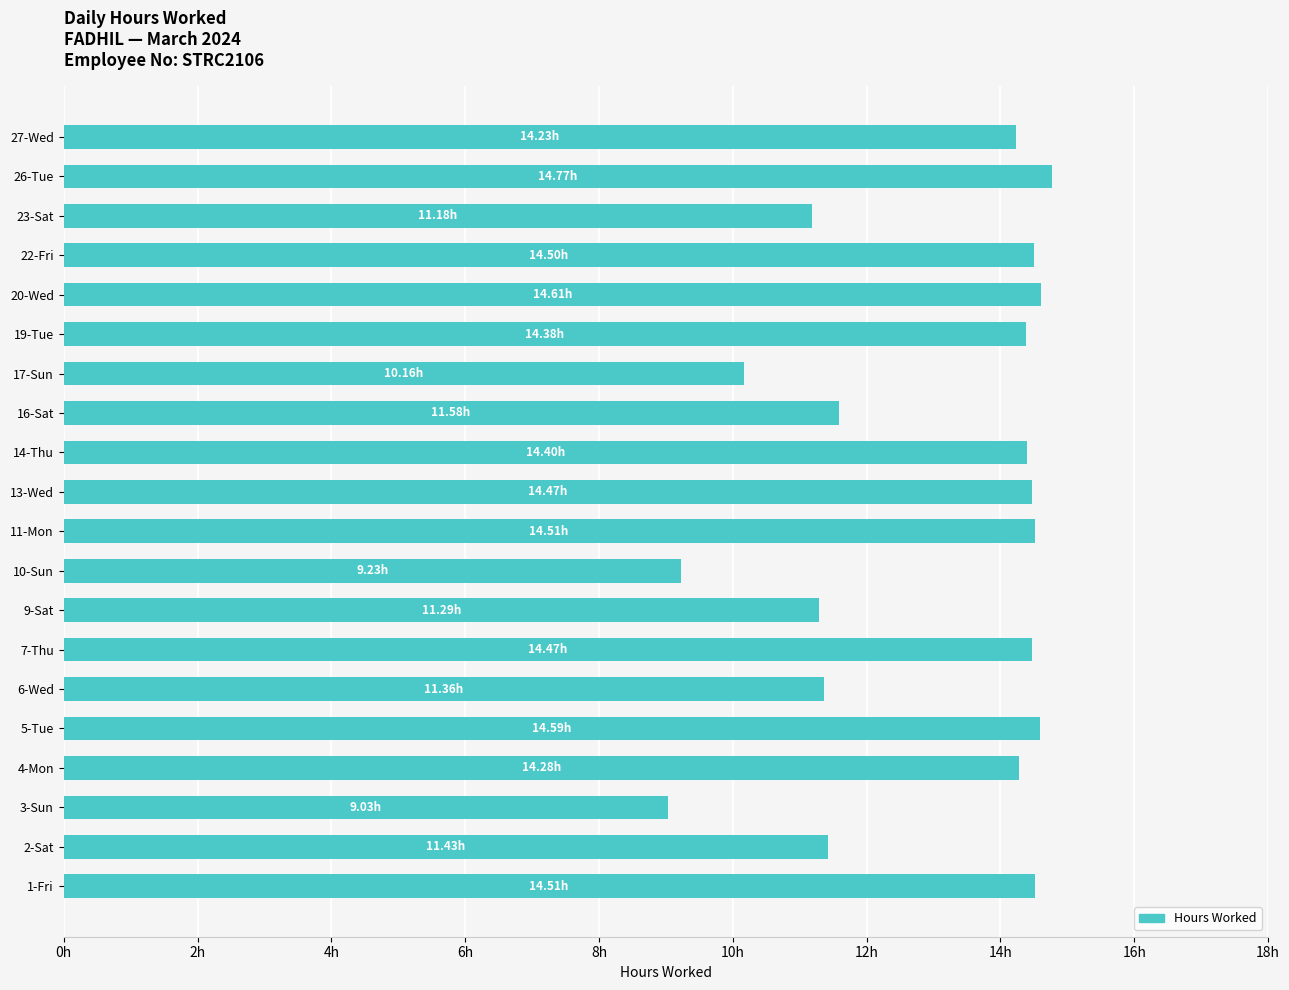

At which category does the chart reach its peak across all series?

26-Tue